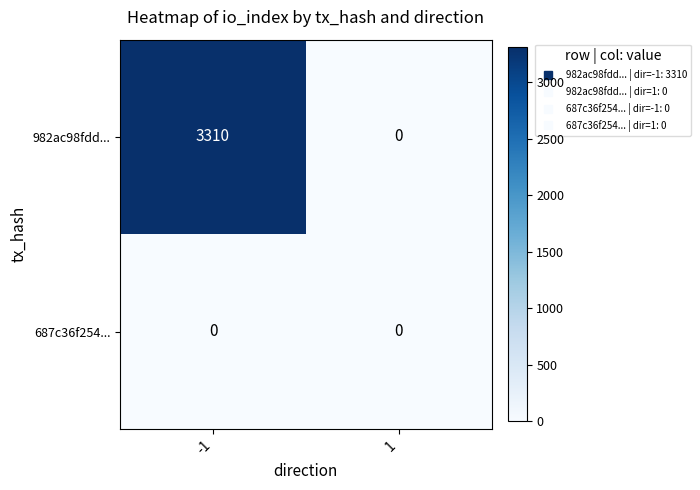

Reading left to right, list all the values displayed in this chart.

982ac98fdd...: -1=3310	1=0
687c36f254...: -1=0	1=0